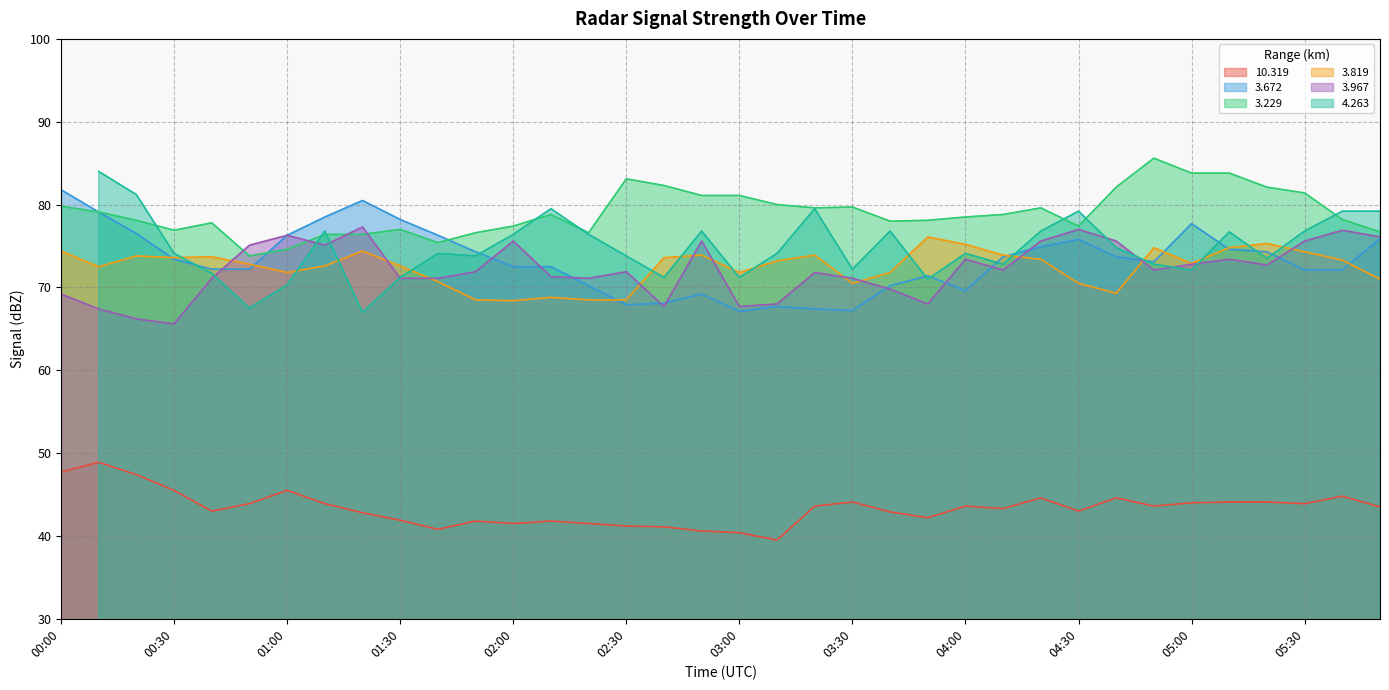

The   3.967 series shows 72.7 at 05:20. True or false?

True